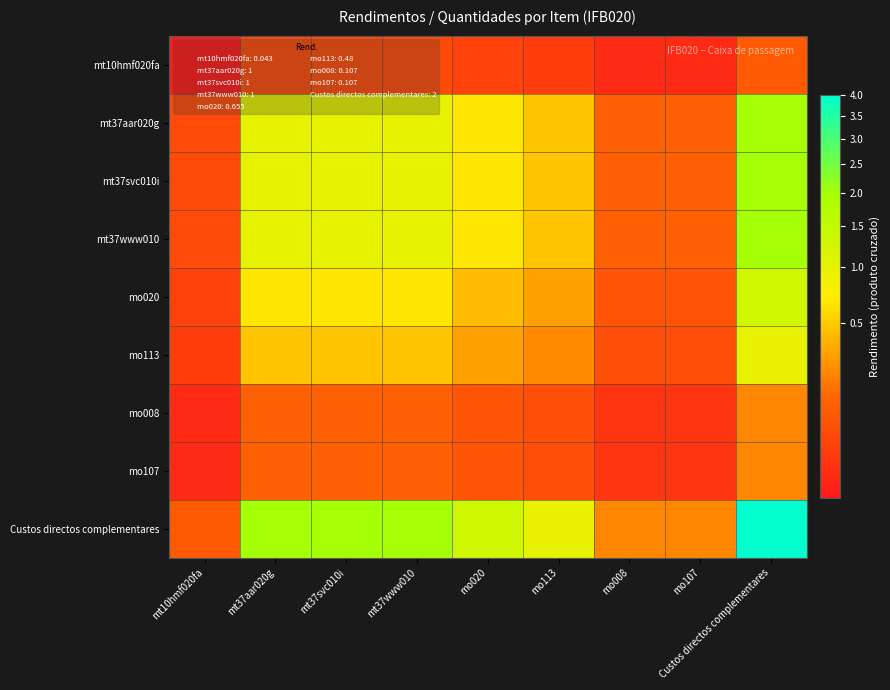

Reading left to right, list all the values displayed in this chart.

mt10hmf020fa: mt10hmf020fa=0.0	mt37aar020g=0.0	mt37svc010i=0.0	mt37www010=0.0	mo020=0.0	mo113=0.0	mo008=0.0	mo107=0.0	Custos directos complementares=0.1
mt37aar020g: mt10hmf020fa=0.0	mt37aar020g=1.0	mt37svc010i=1.0	mt37www010=1.0	mo020=0.7	mo113=0.5	mo008=0.1	mo107=0.1	Custos directos complementares=2.0
mt37svc010i: mt10hmf020fa=0.0	mt37aar020g=1.0	mt37svc010i=1.0	mt37www010=1.0	mo020=0.7	mo113=0.5	mo008=0.1	mo107=0.1	Custos directos complementares=2.0
mt37www010: mt10hmf020fa=0.0	mt37aar020g=1.0	mt37svc010i=1.0	mt37www010=1.0	mo020=0.7	mo113=0.5	mo008=0.1	mo107=0.1	Custos directos complementares=2.0
mo020: mt10hmf020fa=0.0	mt37aar020g=0.7	mt37svc010i=0.7	mt37www010=0.7	mo020=0.4	mo113=0.3	mo008=0.1	mo107=0.1	Custos directos complementares=1.3
mo113: mt10hmf020fa=0.0	mt37aar020g=0.5	mt37svc010i=0.5	mt37www010=0.5	mo020=0.3	mo113=0.2	mo008=0.1	mo107=0.1	Custos directos complementares=1.0
mo008: mt10hmf020fa=0.0	mt37aar020g=0.1	mt37svc010i=0.1	mt37www010=0.1	mo020=0.1	mo113=0.1	mo008=0.0	mo107=0.0	Custos directos complementares=0.2
mo107: mt10hmf020fa=0.0	mt37aar020g=0.1	mt37svc010i=0.1	mt37www010=0.1	mo020=0.1	mo113=0.1	mo008=0.0	mo107=0.0	Custos directos complementares=0.2
Custos directos complementares: mt10hmf020fa=0.1	mt37aar020g=2.0	mt37svc010i=2.0	mt37www010=2.0	mo020=1.3	mo113=1.0	mo008=0.2	mo107=0.2	Custos directos complementares=4.0